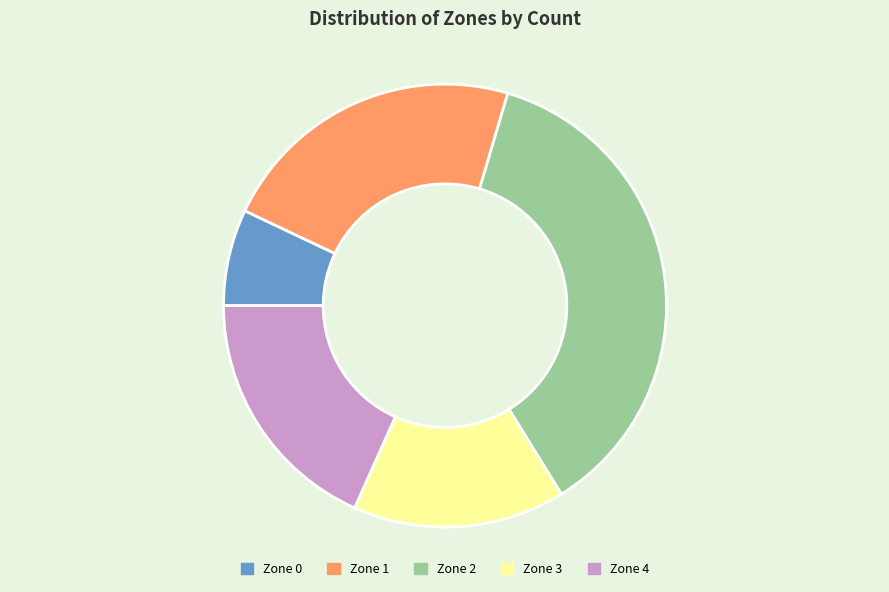

True or false: Zone 2 accounts for 46% of the total.

False